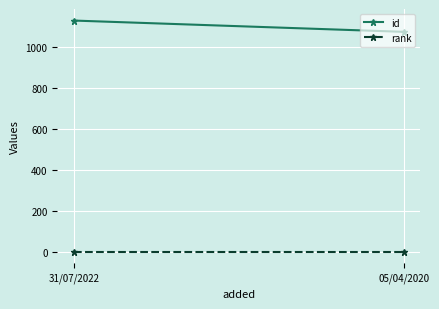

Reading left to right, transcribe all the data shown in this chart.

id: 1127	1072
rank: 1	1